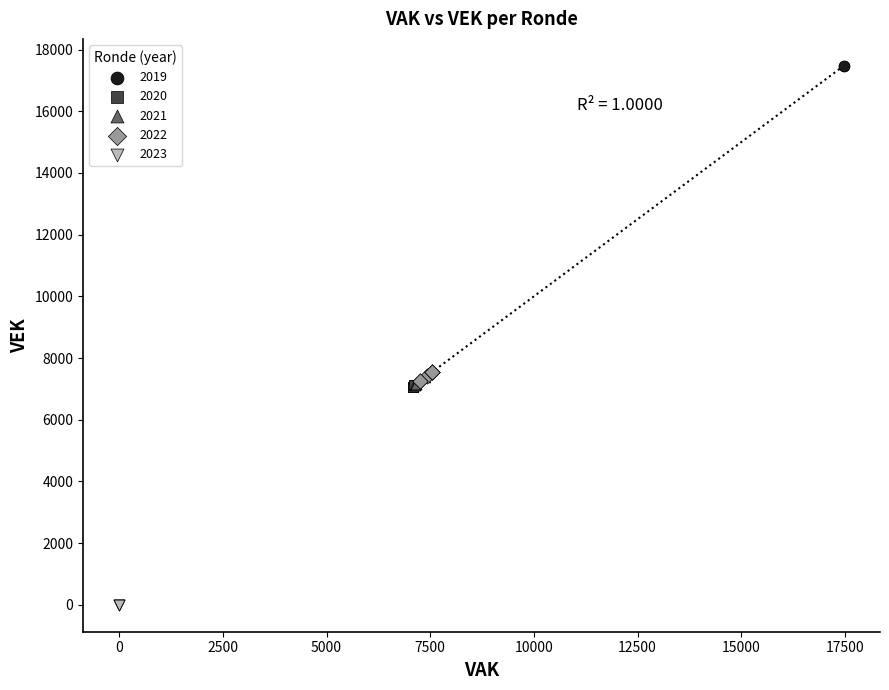

Which series reaches the minimum Y coordinate?

2023